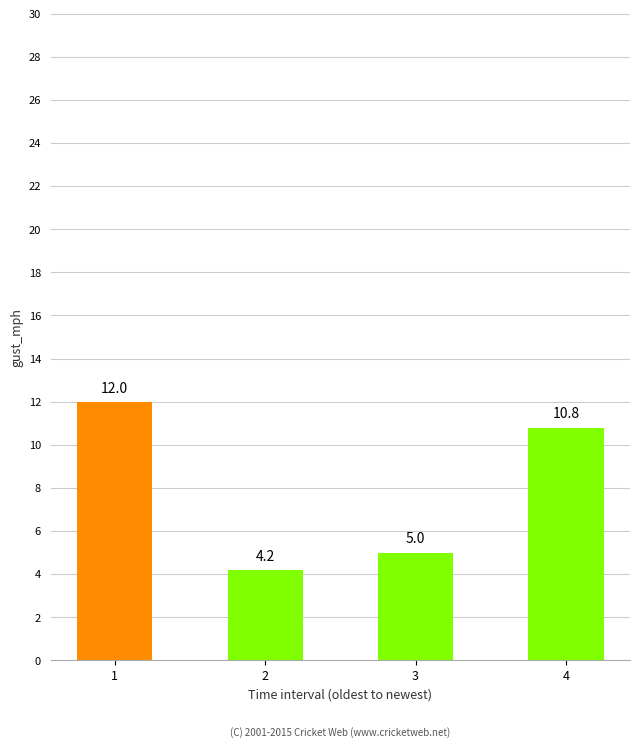

Which has a higher value, 1 or 3?

1